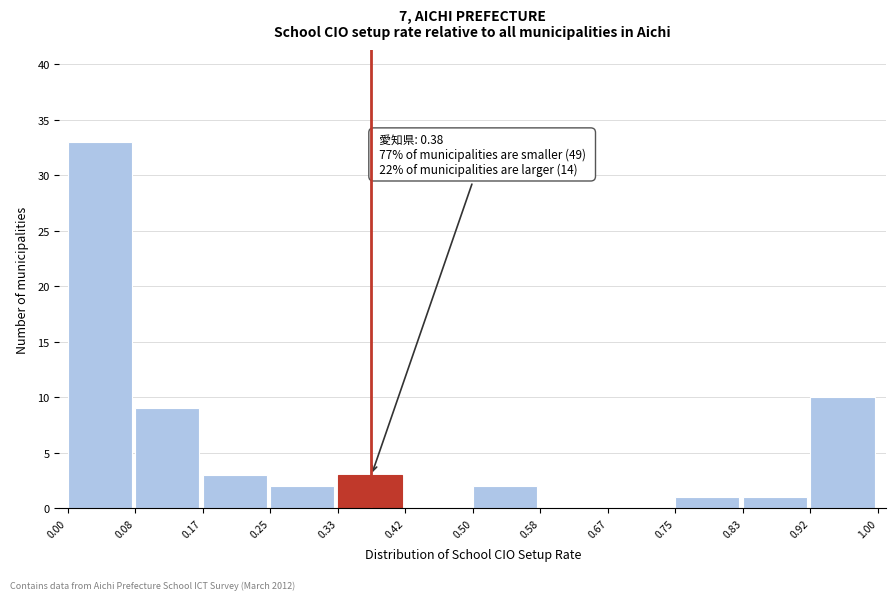

Which range on the x-axis has the tallest bar?

0.00 to 0.08